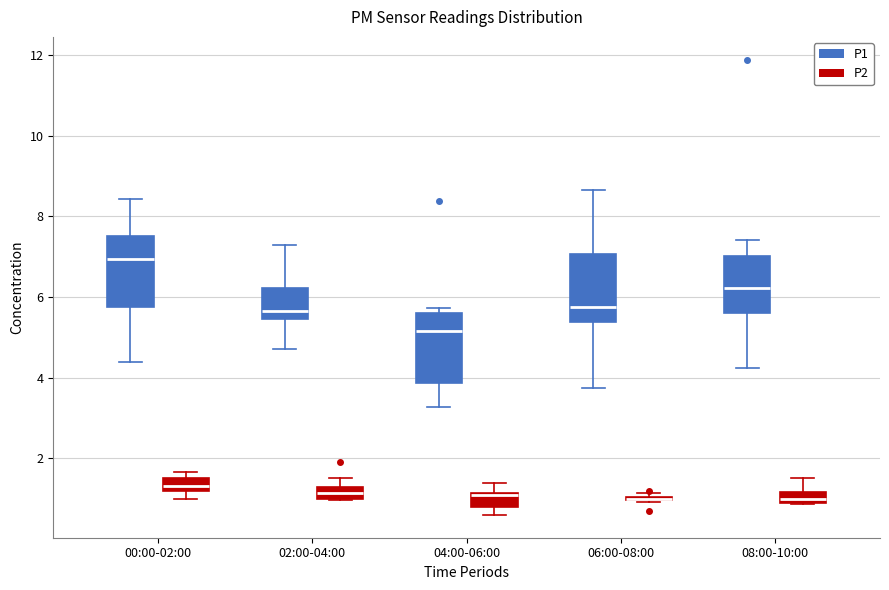

Where does the upper whisker of the box for 06:00-08:00 (P1) end on the y-axis? The values are not printed on the chart, so give them approximately, as read against the axis.

8.6